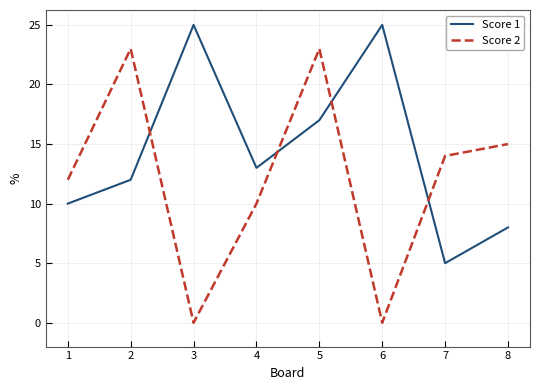

At how many categories does at least one series exceed 4?

8